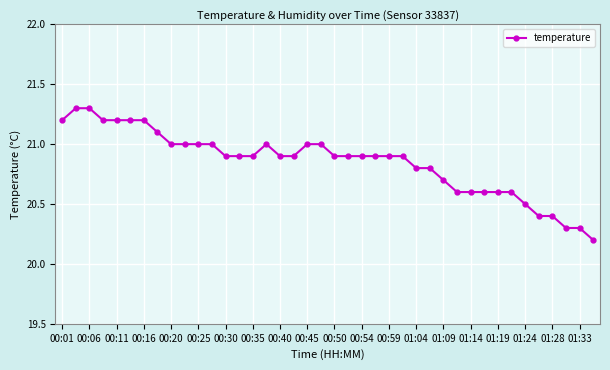

What is the greatest value displayed?

21.3